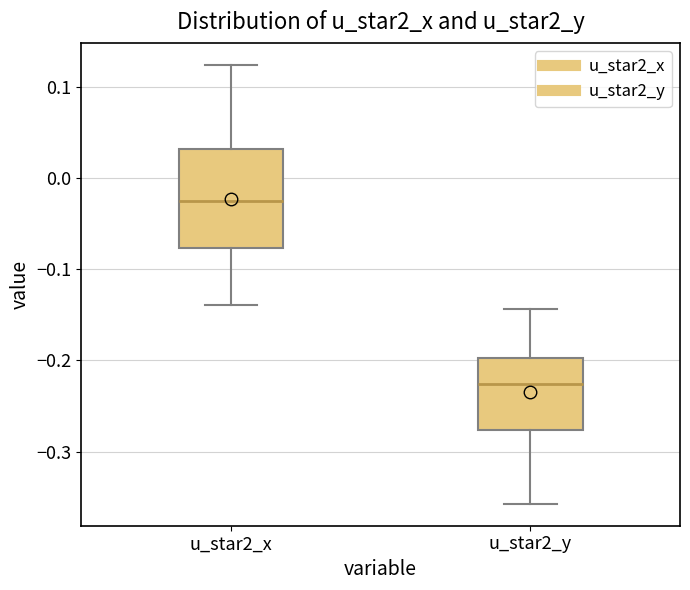

Reading left to right, transcribe this box plot: for each box, give where its median line is, the range the box spans, and where its two whiskers end, as read against the y-axis. The values are not printed on the chart, so give them approximately, as read against the axis.

u_star2_x: median -0.02, box -0.08 to 0.03, whiskers -0.14 to 0.12
u_star2_y: median -0.23, box -0.28 to -0.20, whiskers -0.36 to -0.14